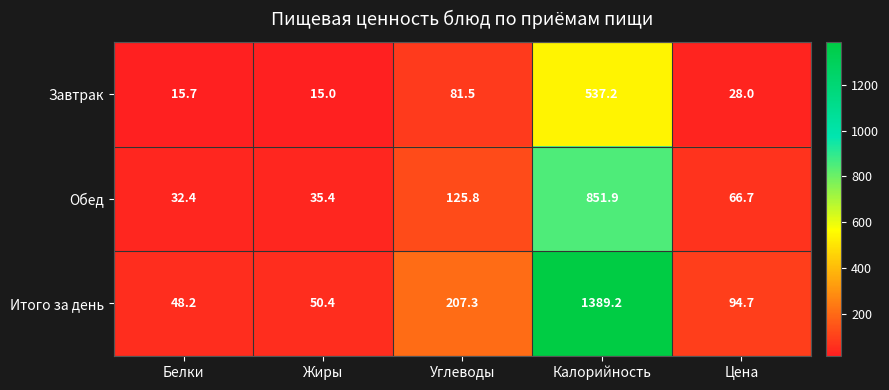

True or false: Обед has a value of 35.4 at Жиры.

True